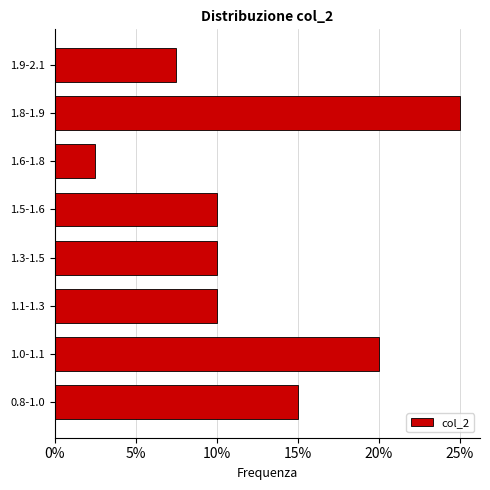

Reading bottom to top, what are all the values shown in this chart?

0.8-1.0=15.0	1.0-1.1=20.0	1.1-1.3=10.0	1.3-1.5=10.0	1.5-1.6=10.0	1.6-1.8=2.5	1.8-1.9=25.0	1.9-2.1=7.5